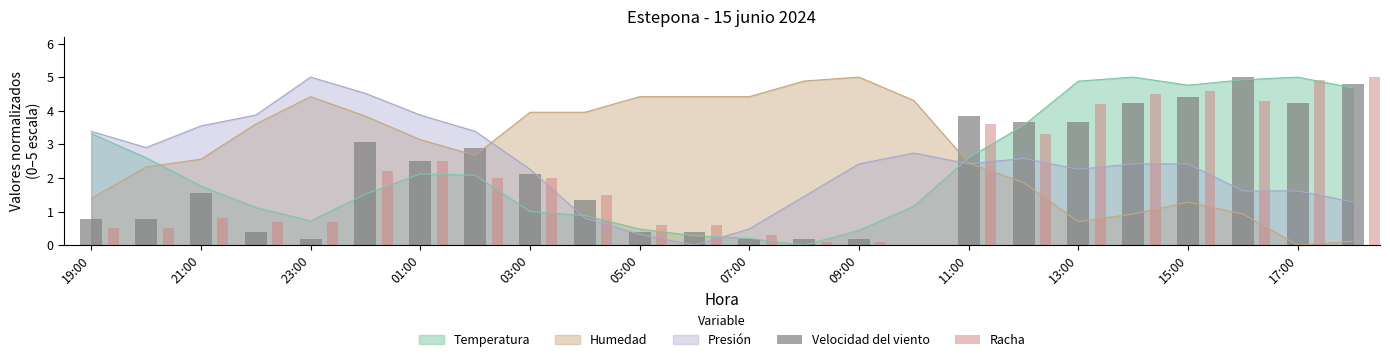

True or false: Temperatura and Presión cross at least once.

True